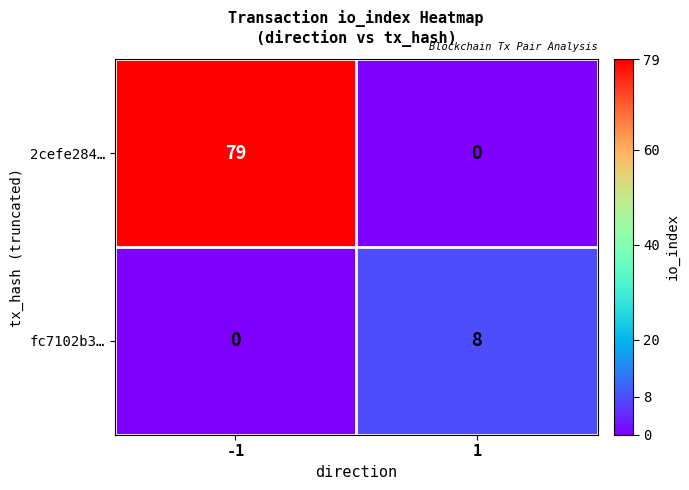

Which series has the largest total across all categories?

2cefe284…